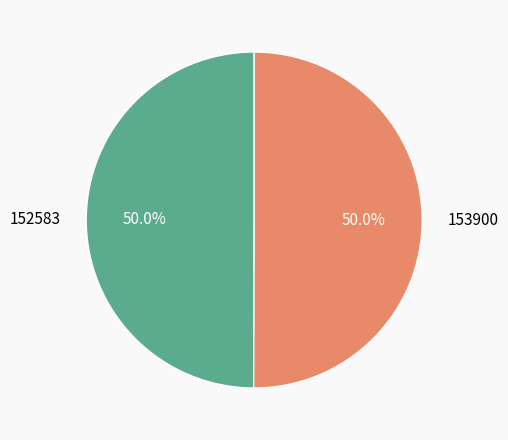

To the nearest percent, what portion does 152583 represent?

50%